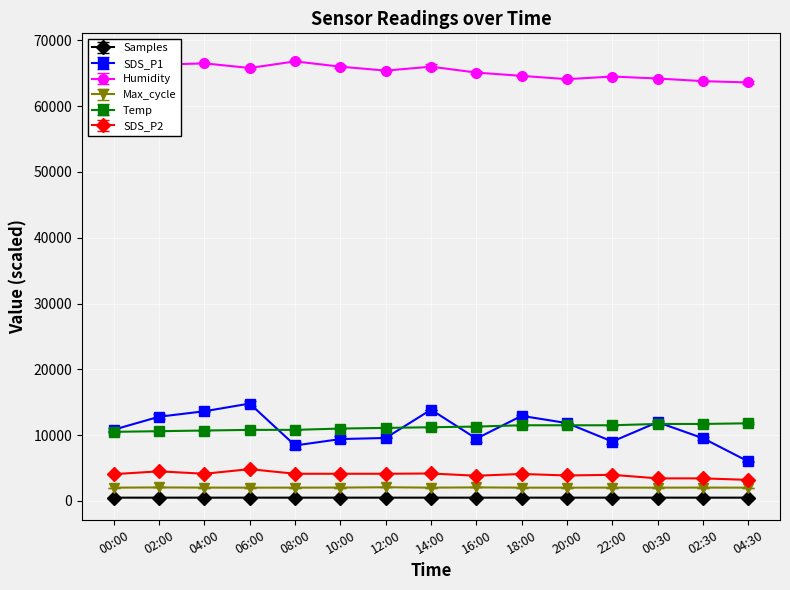

What is the approximate value of Humidity at 02:30?

63800.0